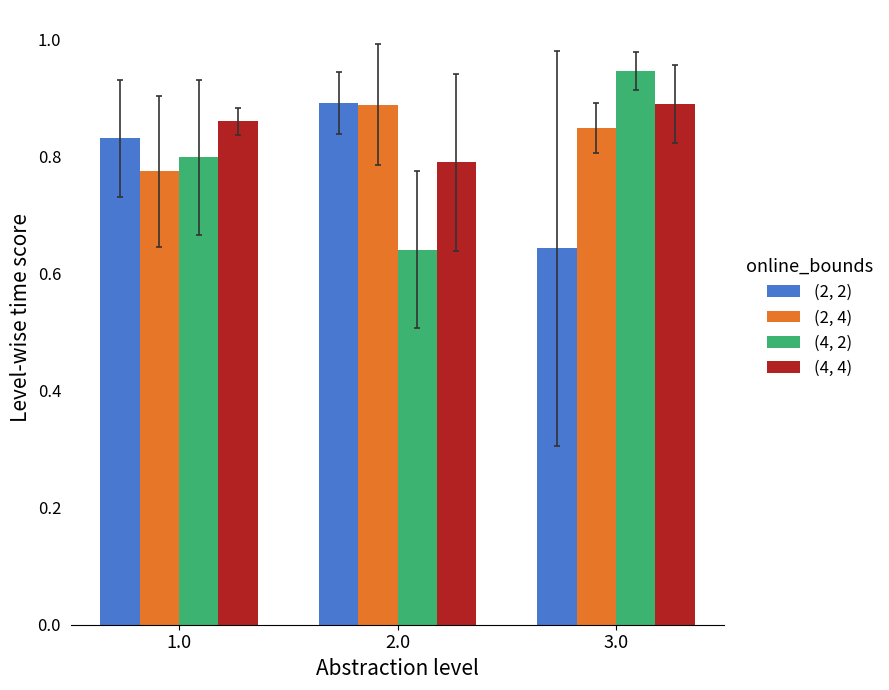

The value of (2, 4) at 2.0 is 0.9. True or false?

True